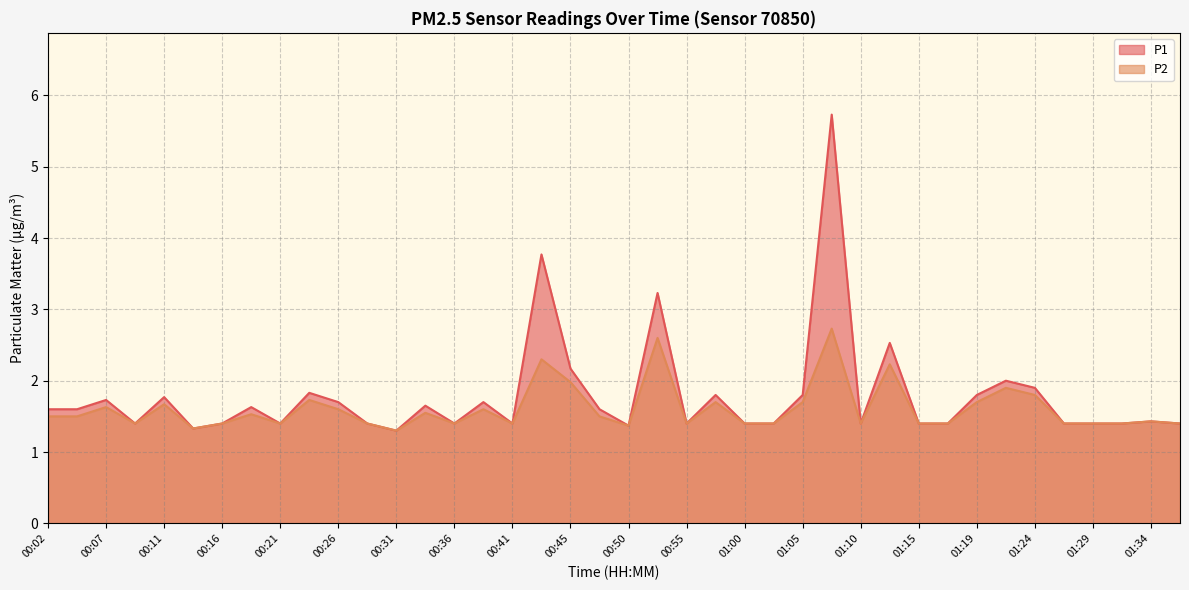

Reading left to right, extract all data points from this chart.

P1: 1.6	1.6	1.7	1.4	1.8	1.3	1.4	1.6	1.4	1.8	1.7	1.4	1.3	1.6	1.4	1.7	1.4	3.8	2.2	1.6	1.4	3.2	1.4	1.8	1.4	1.4	1.8	5.7	1.4	2.5	1.4	1.4	1.8	2.0	1.9	1.4	1.4	1.4	1.4	1.4
P2: 1.5	1.5	1.6	1.4	1.7	1.3	1.4	1.5	1.4	1.7	1.6	1.4	1.3	1.6	1.4	1.6	1.4	2.3	2.0	1.5	1.4	2.6	1.4	1.7	1.4	1.4	1.7	2.7	1.4	2.2	1.4	1.4	1.7	1.9	1.8	1.4	1.4	1.4	1.4	1.4